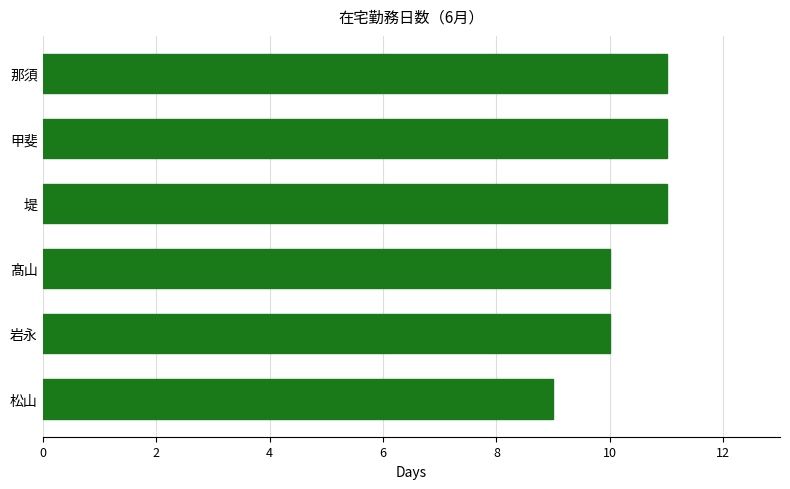

The chart shows a value of 16 at 髙山. True or false?

False